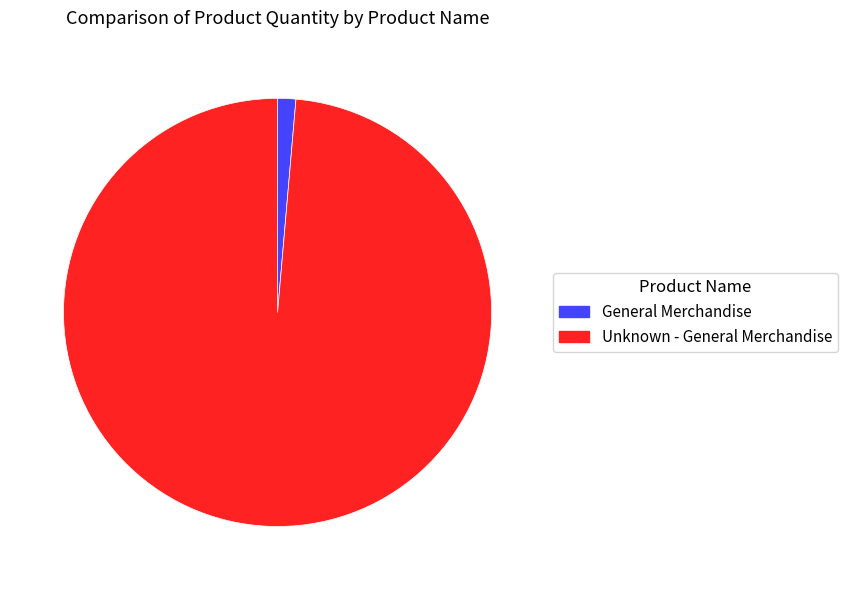

Is it true that Unknown - General Merchandise is 99% of the pie?

True